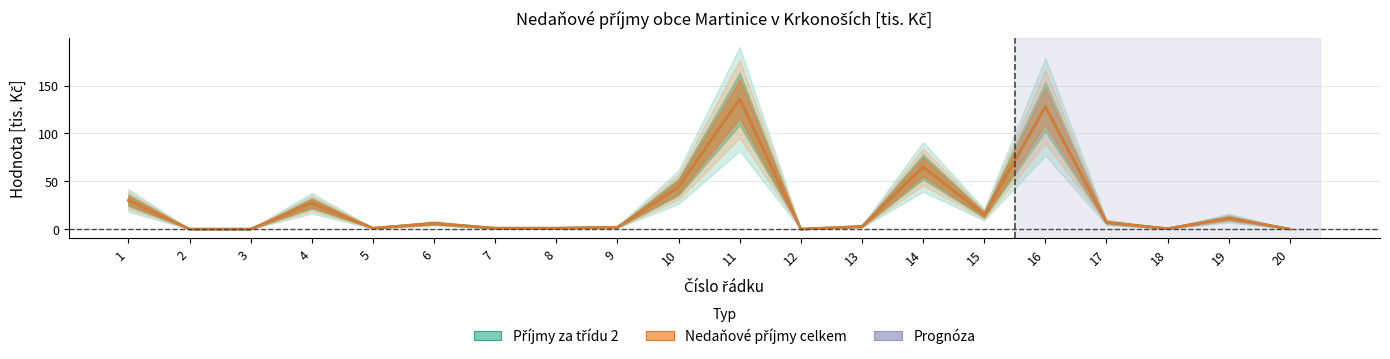

Between 11 and 14, which is larger?

11